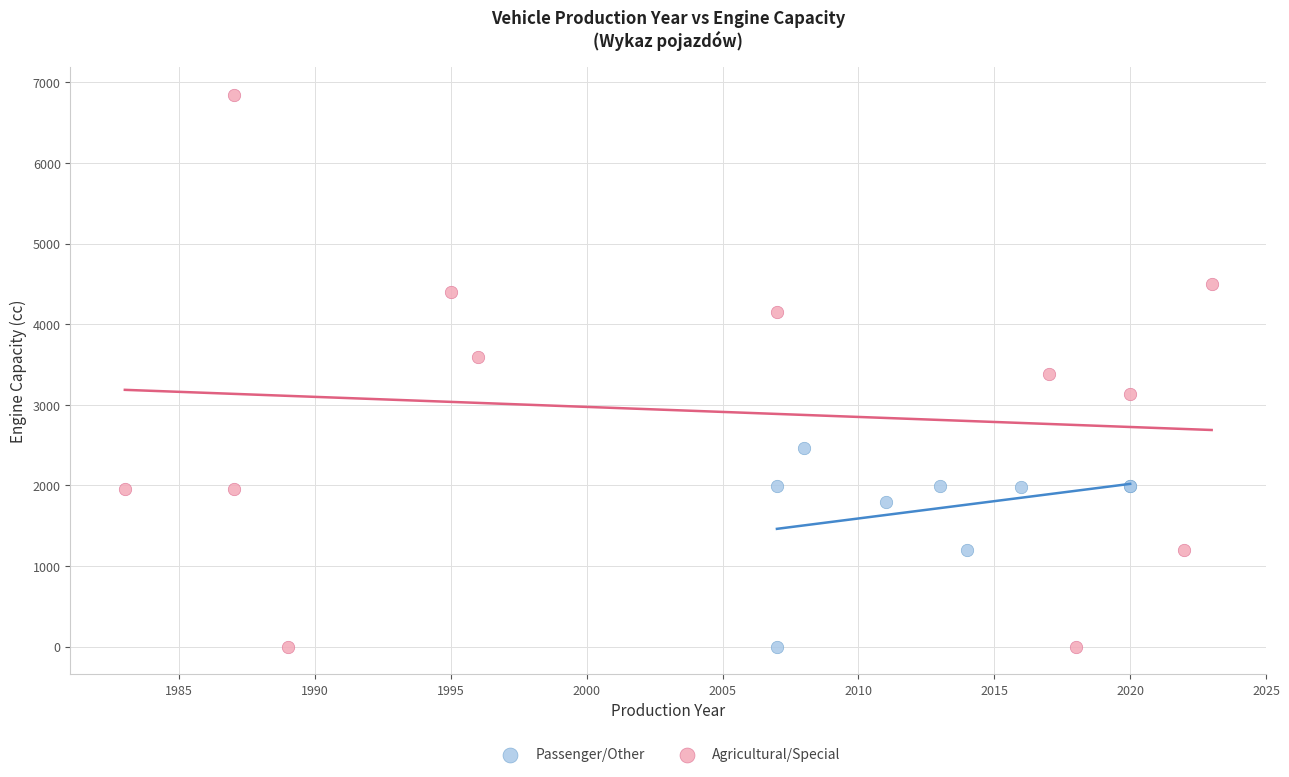

Which series reaches the maximum Y coordinate?

Agricultural/Special